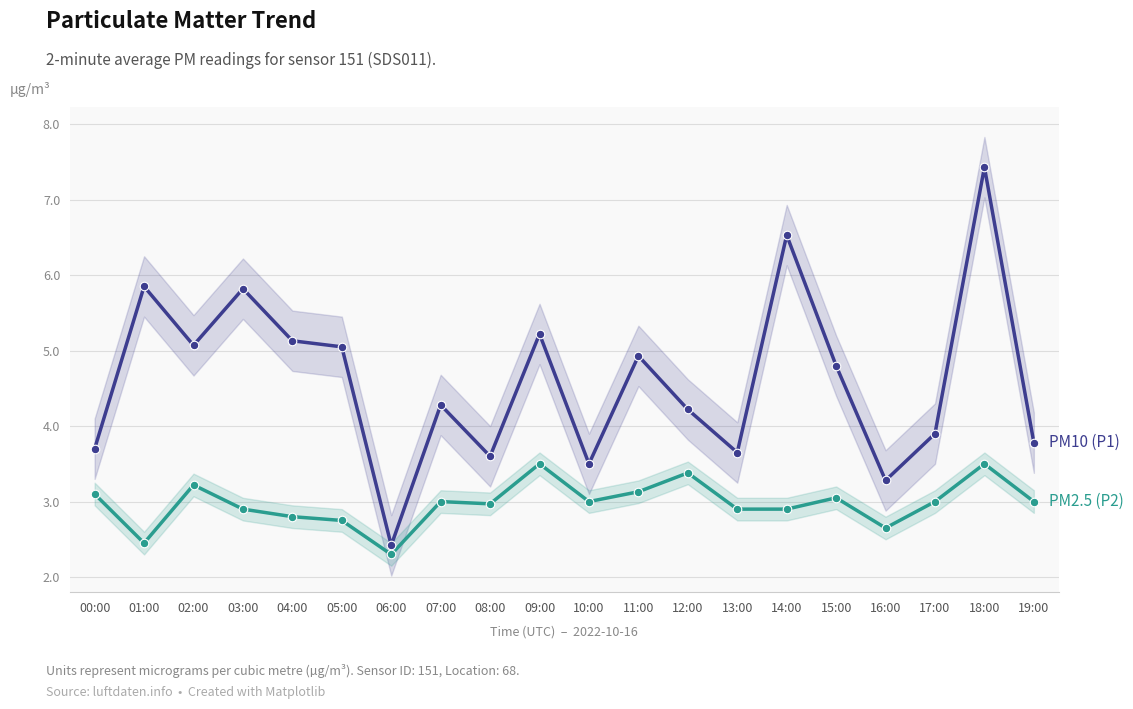

What are all the series names shown in the legend?

PM10 (P1), PM2.5 (P2)